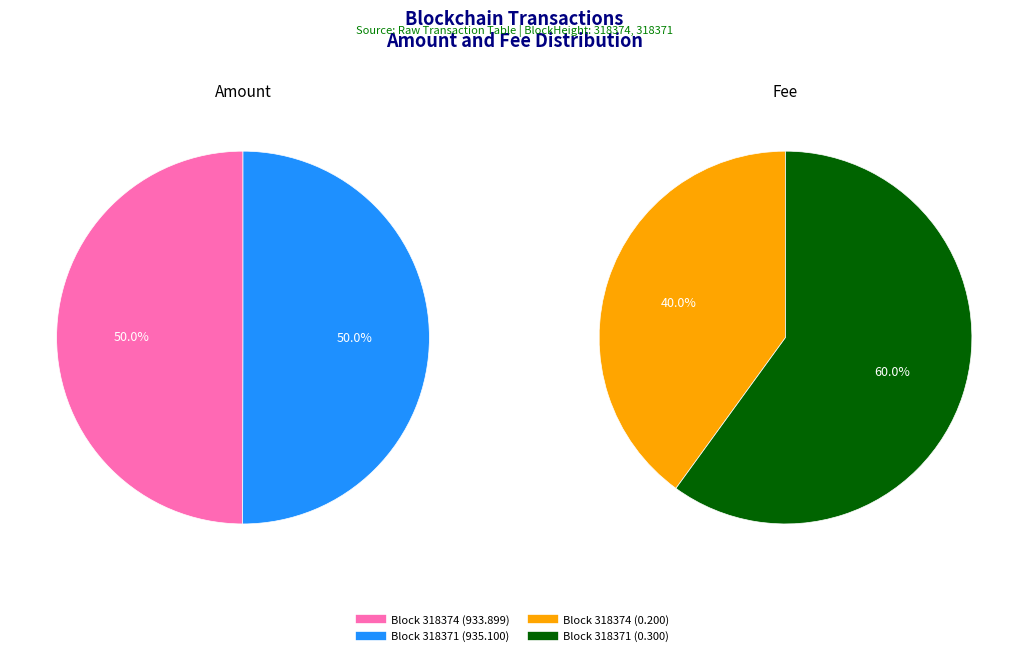

Between 318374 and 318371, which series saw the biggest shift?

Amount